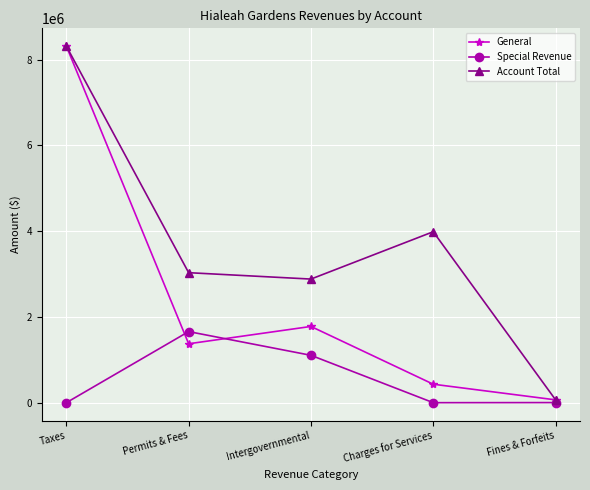

Does the chart have visible grid lines?

Yes